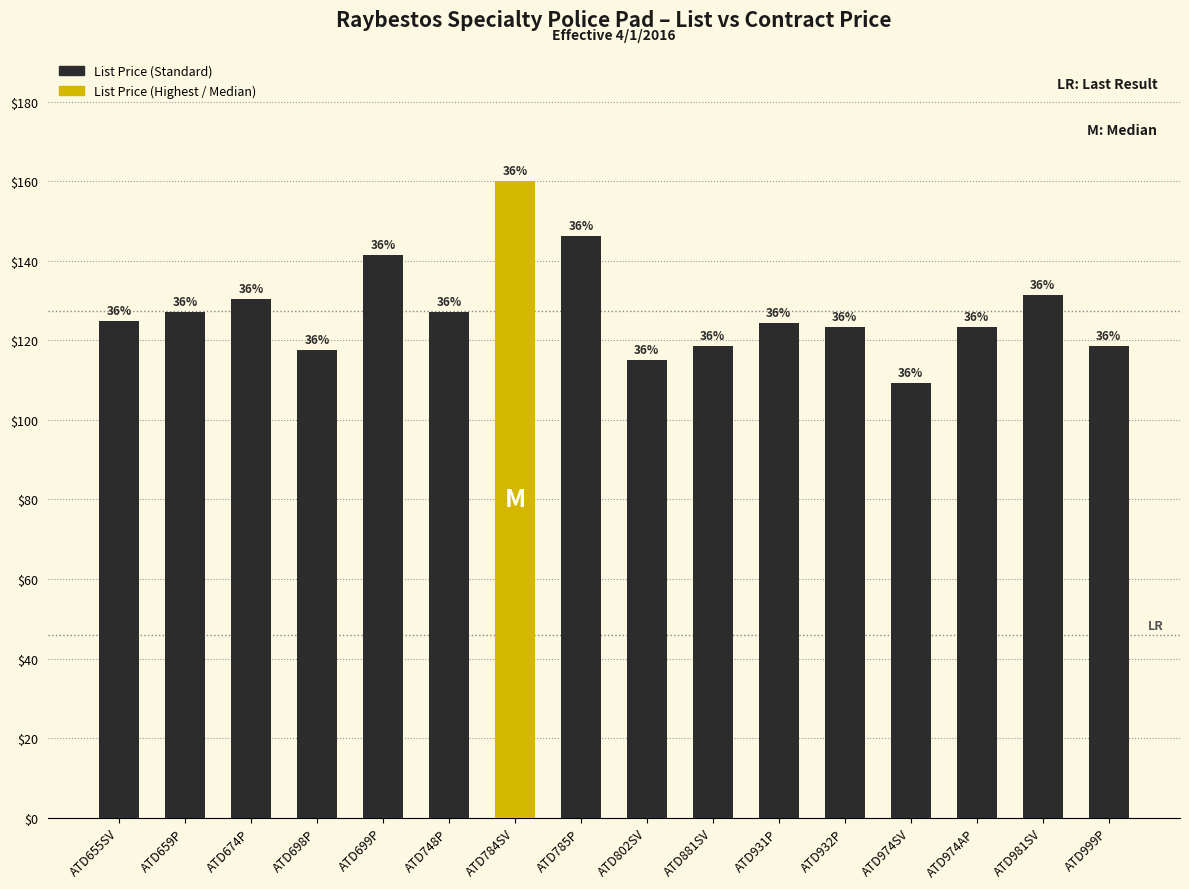

How many bars are there in total?

16